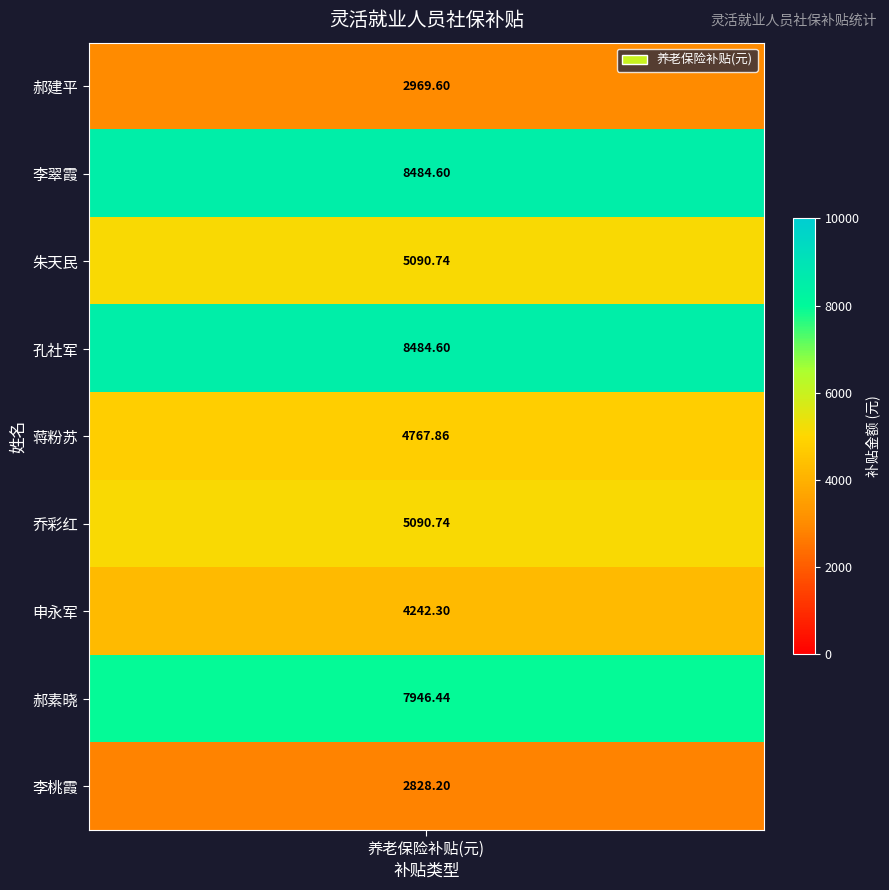

Reading right to left, transcribe all the data shown in this chart.

2828.2	7946.4	4242.3	5090.7	4767.9	8484.6	5090.7	8484.6	2969.6